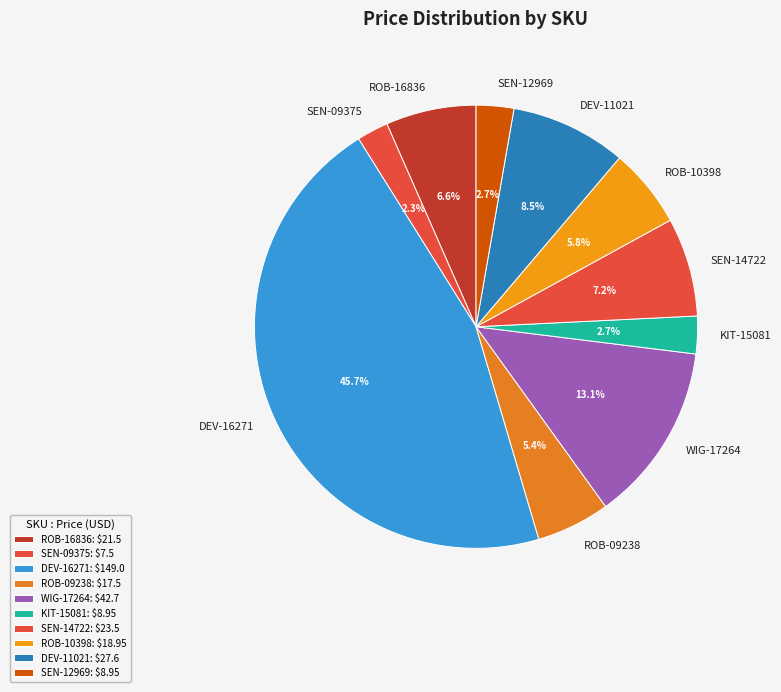

True or false: WIG-17264 accounts for 13% of the total.

True